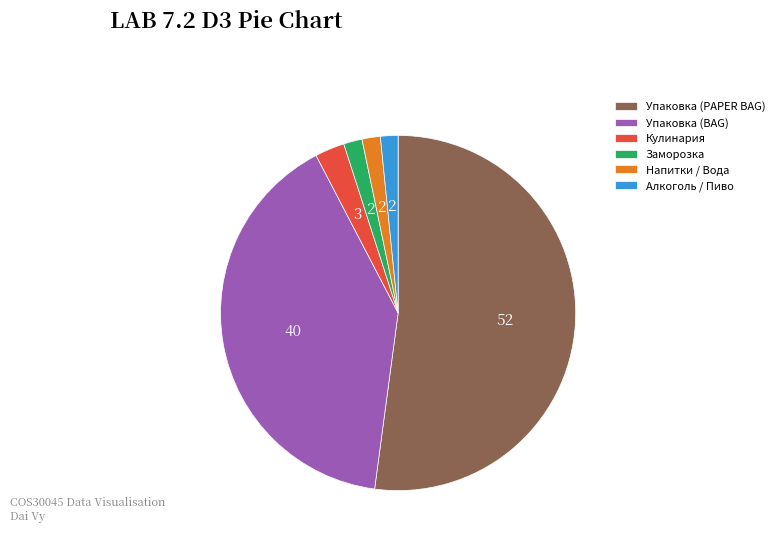

Which has a higher value, Упаковка (PAPER BAG) or Упаковка (BAG)?

Упаковка (PAPER BAG)